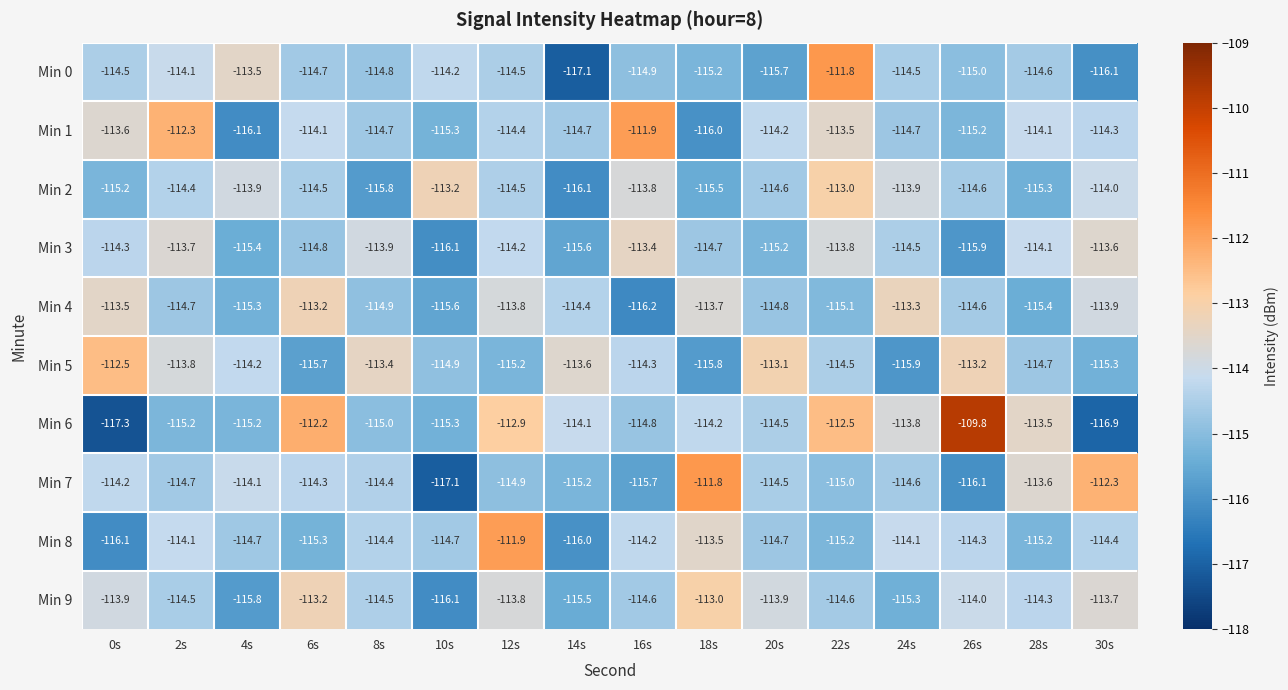

What is the sum of the Min 7 values at 2s and 4s?

-228.8